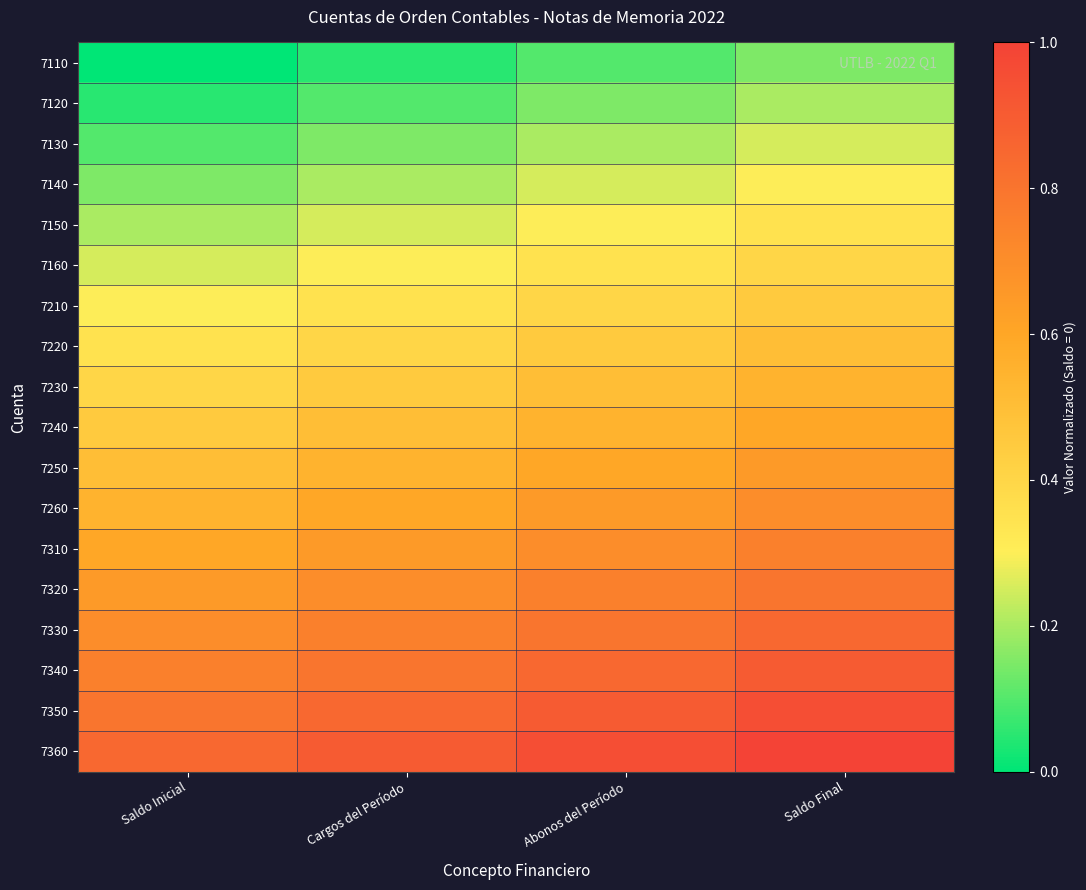

Reading left to right, what are all the values shown in this chart?

7110: Saldo Inicial=0.0	Cargos del Período=0.1	Abonos del Período=0.1	Saldo Final=0.1
7120: Saldo Inicial=0.1	Cargos del Período=0.1	Abonos del Período=0.1	Saldo Final=0.2
7130: Saldo Inicial=0.1	Cargos del Período=0.1	Abonos del Período=0.2	Saldo Final=0.2
7140: Saldo Inicial=0.1	Cargos del Período=0.2	Abonos del Período=0.2	Saldo Final=0.3
7150: Saldo Inicial=0.2	Cargos del Período=0.2	Abonos del Período=0.3	Saldo Final=0.3
7160: Saldo Inicial=0.2	Cargos del Período=0.3	Abonos del Período=0.3	Saldo Final=0.4
7210: Saldo Inicial=0.3	Cargos del Período=0.3	Abonos del Período=0.4	Saldo Final=0.5
7220: Saldo Inicial=0.3	Cargos del Período=0.4	Abonos del Período=0.5	Saldo Final=0.5
7230: Saldo Inicial=0.4	Cargos del Período=0.5	Abonos del Período=0.5	Saldo Final=0.6
7240: Saldo Inicial=0.5	Cargos del Período=0.5	Abonos del Período=0.6	Saldo Final=0.6
7250: Saldo Inicial=0.5	Cargos del Período=0.6	Abonos del Período=0.6	Saldo Final=0.7
7260: Saldo Inicial=0.6	Cargos del Período=0.6	Abonos del Período=0.7	Saldo Final=0.7
7310: Saldo Inicial=0.6	Cargos del Período=0.7	Abonos del Período=0.7	Saldo Final=0.8
7320: Saldo Inicial=0.7	Cargos del Período=0.7	Abonos del Período=0.8	Saldo Final=0.8
7330: Saldo Inicial=0.7	Cargos del Período=0.8	Abonos del Período=0.8	Saldo Final=0.8
7340: Saldo Inicial=0.8	Cargos del Período=0.8	Abonos del Período=0.8	Saldo Final=0.9
7350: Saldo Inicial=0.8	Cargos del Período=0.8	Abonos del Período=0.9	Saldo Final=0.9
7360: Saldo Inicial=0.8	Cargos del Período=0.9	Abonos del Período=0.9	Saldo Final=1.0